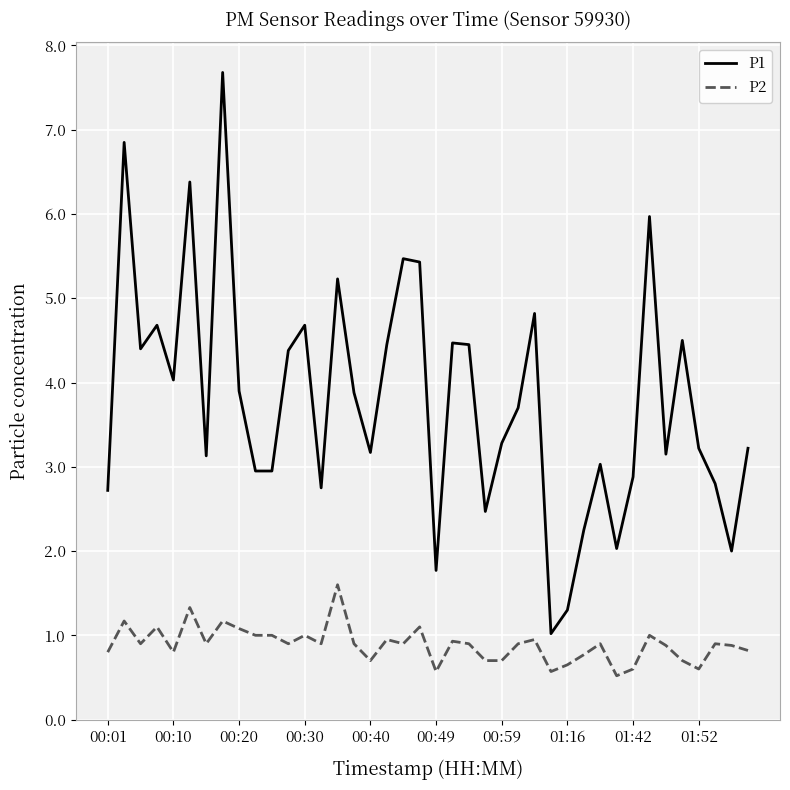

What is the difference between the maximum and minimum values in the P1 series?

6.7